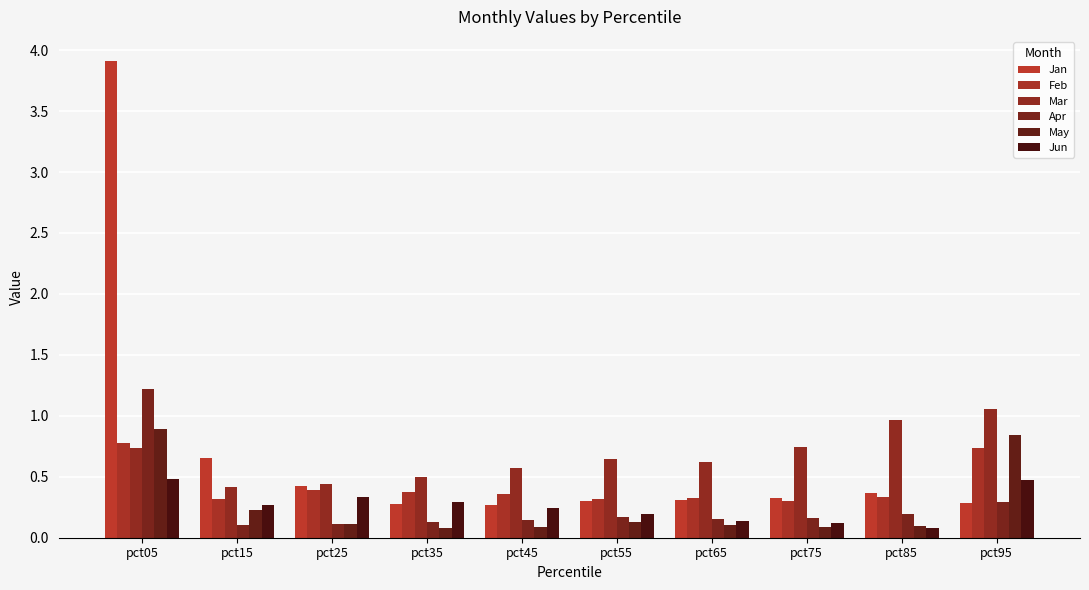

Which series has the largest range (max minus min)?

Jan